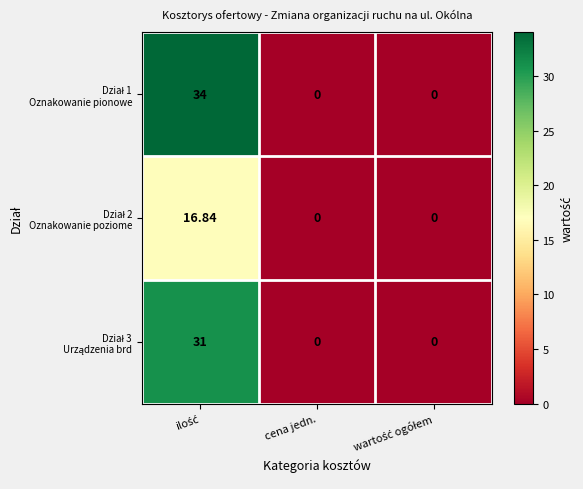

Rank the series at wartość ogółem from highest to lowest value.

Dział 1 Oznakowanie pionowe, Dział 2 Oznakowanie poziome, Dział 3 Urządzenia brd